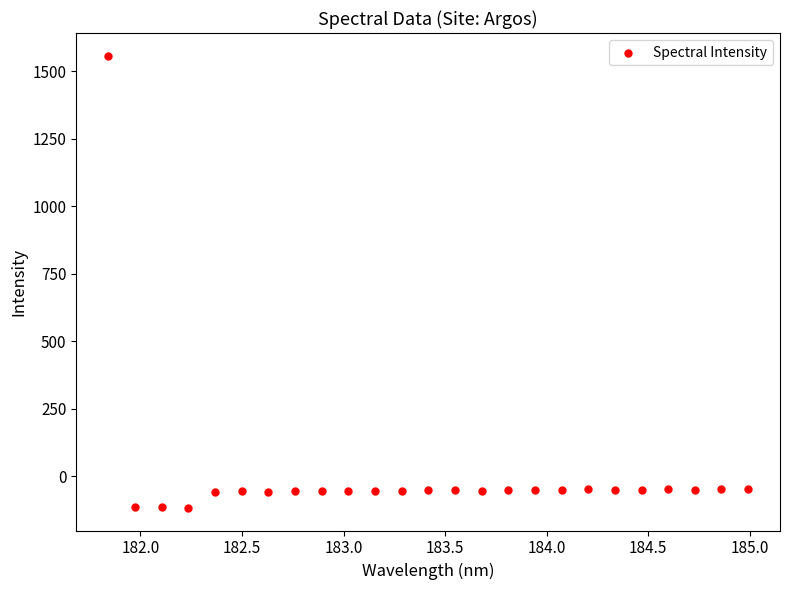

What is the range of Y values (max minus min)?

1674.6